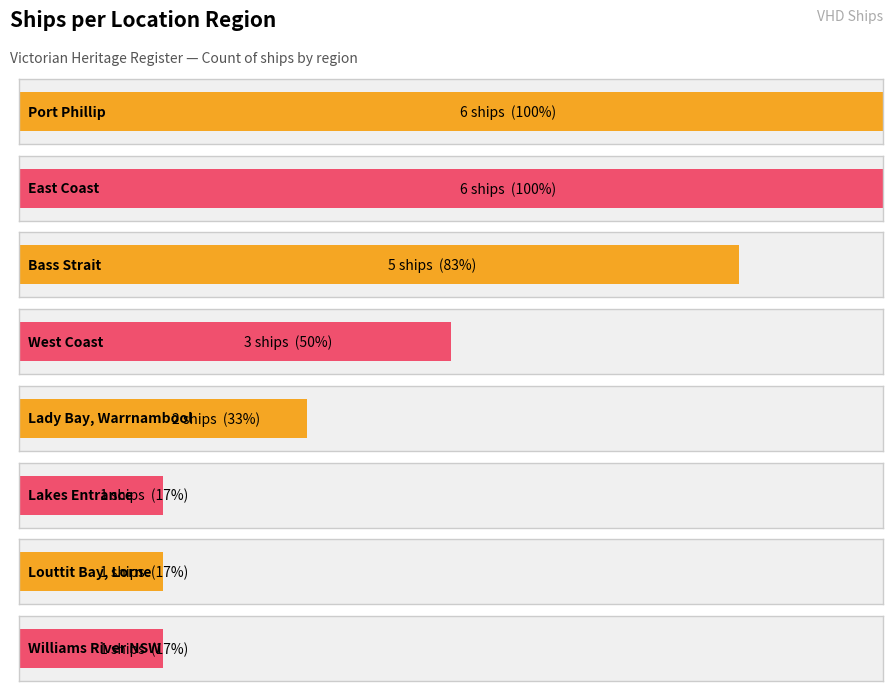

What is the minimum value shown in the chart?

1